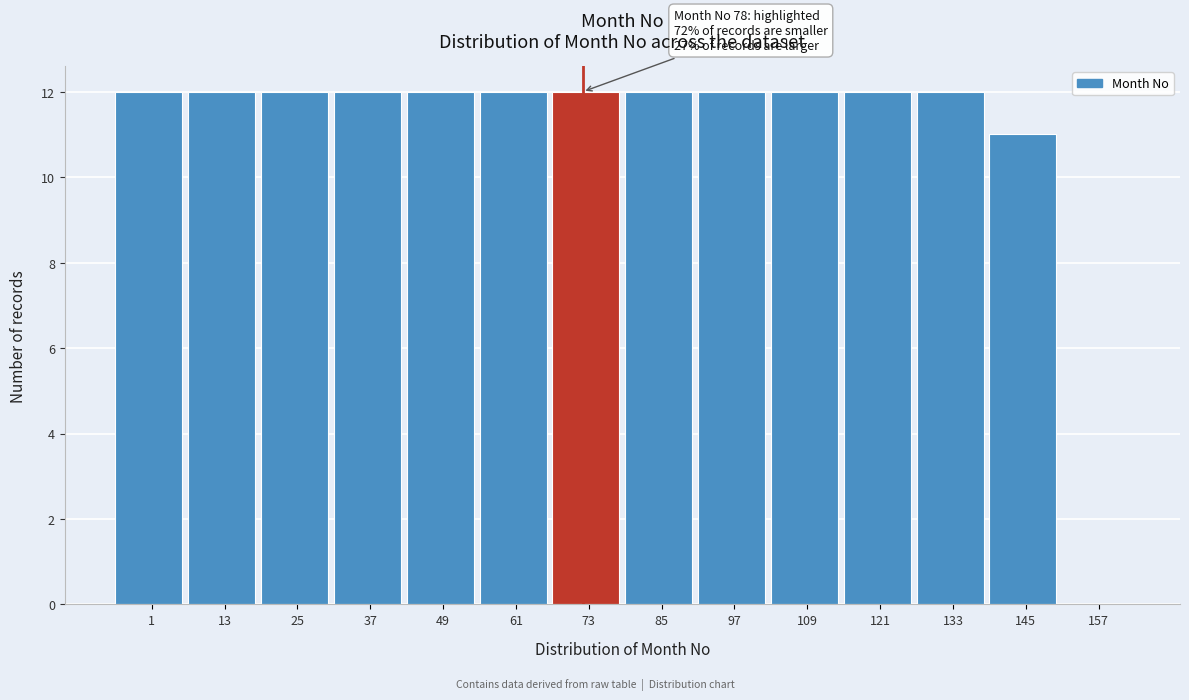

Reading left to right, list all the values displayed in this chart.

1=12	13=12	25=12	37=12	49=12	61=12	73=12	85=12	97=12	109=12	121=12	133=12	145=11	157=0